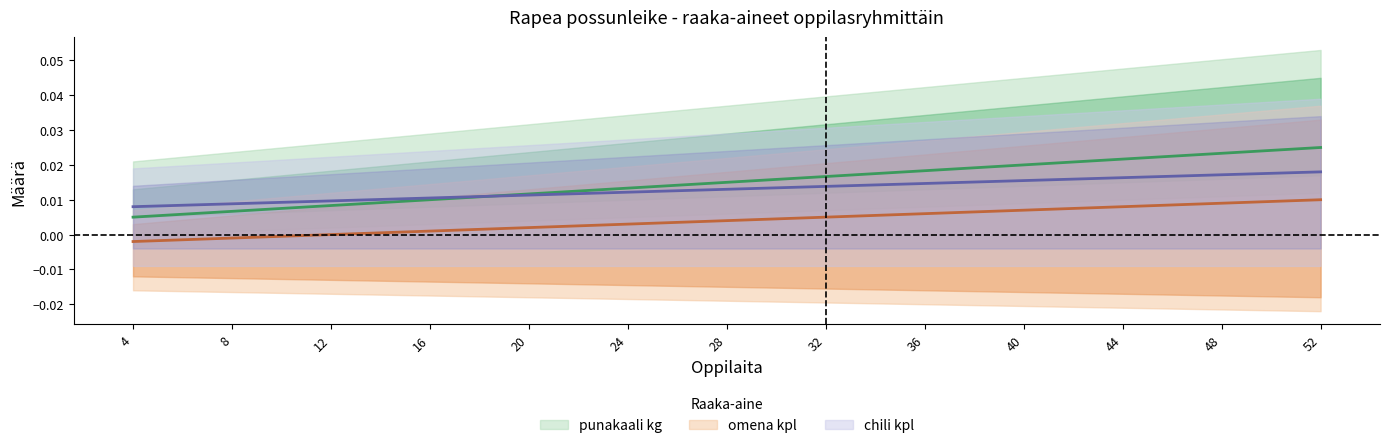

Is it true that punakaali kg equals 0.0 at 16?

True